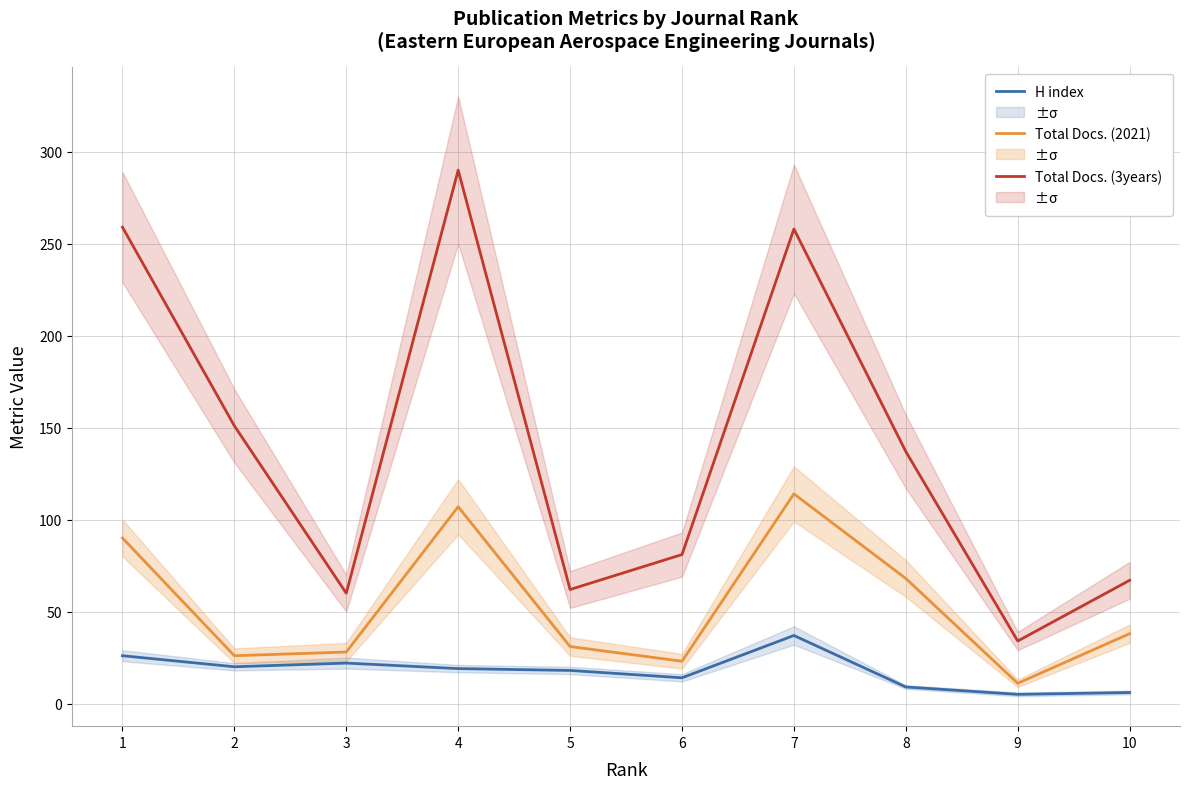

At 10, list the series in order from smallest to largest.

H index, Total Docs. (2021), Total Docs. (3years)